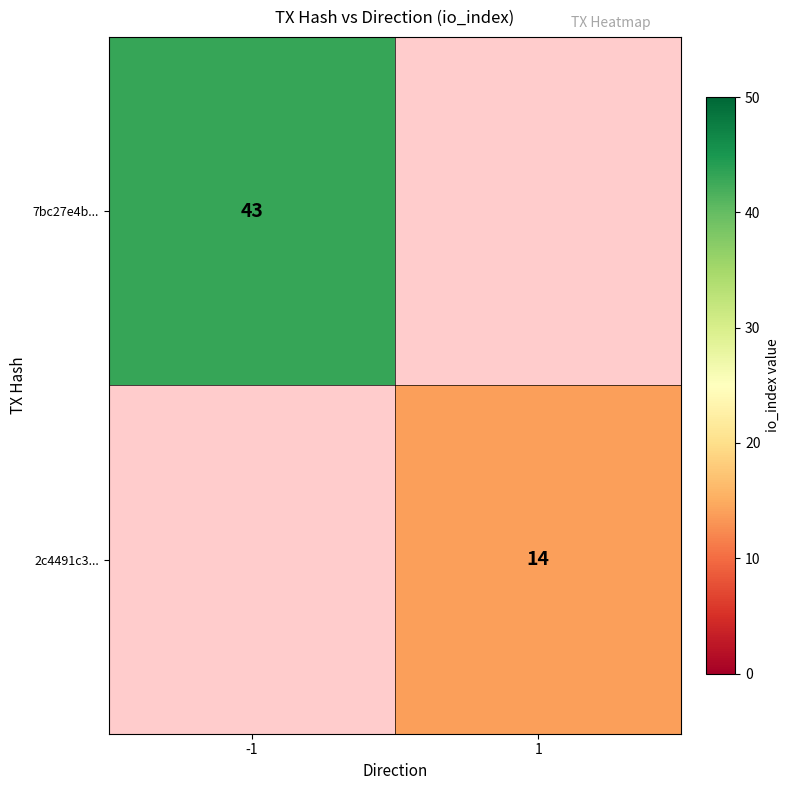

How many distinct data groups are displayed?

2